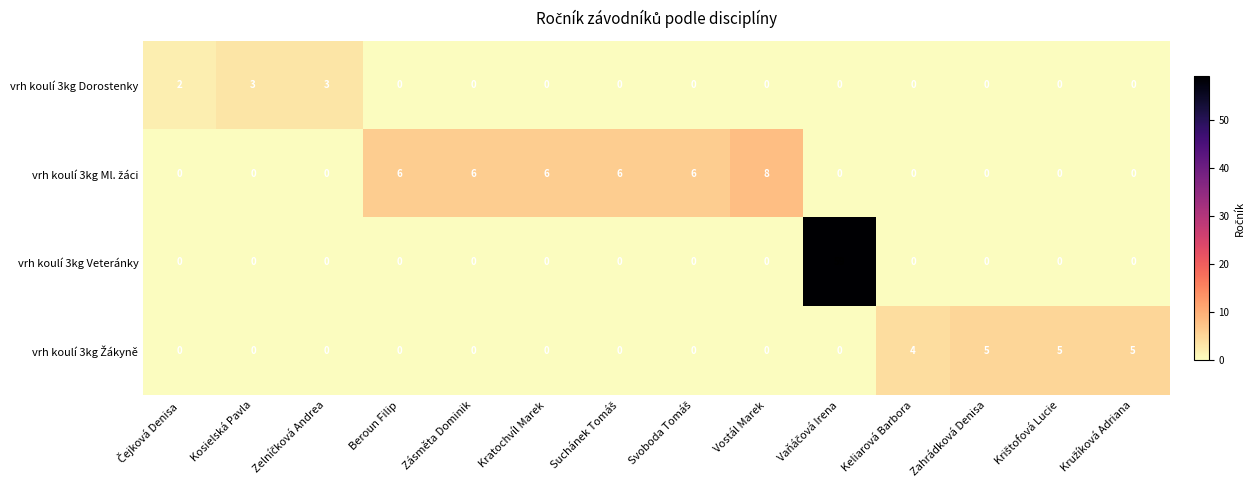

How many categories are shown in the chart?

14